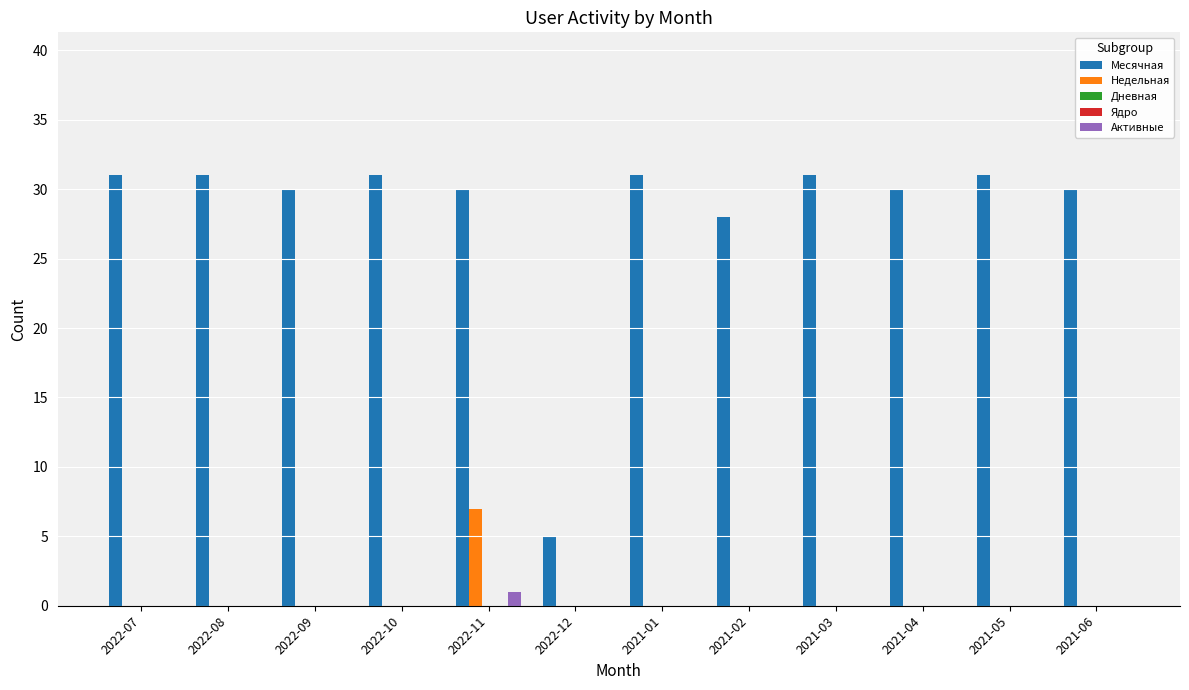

Which label corresponds to the smallest value in the chart?

2022-07